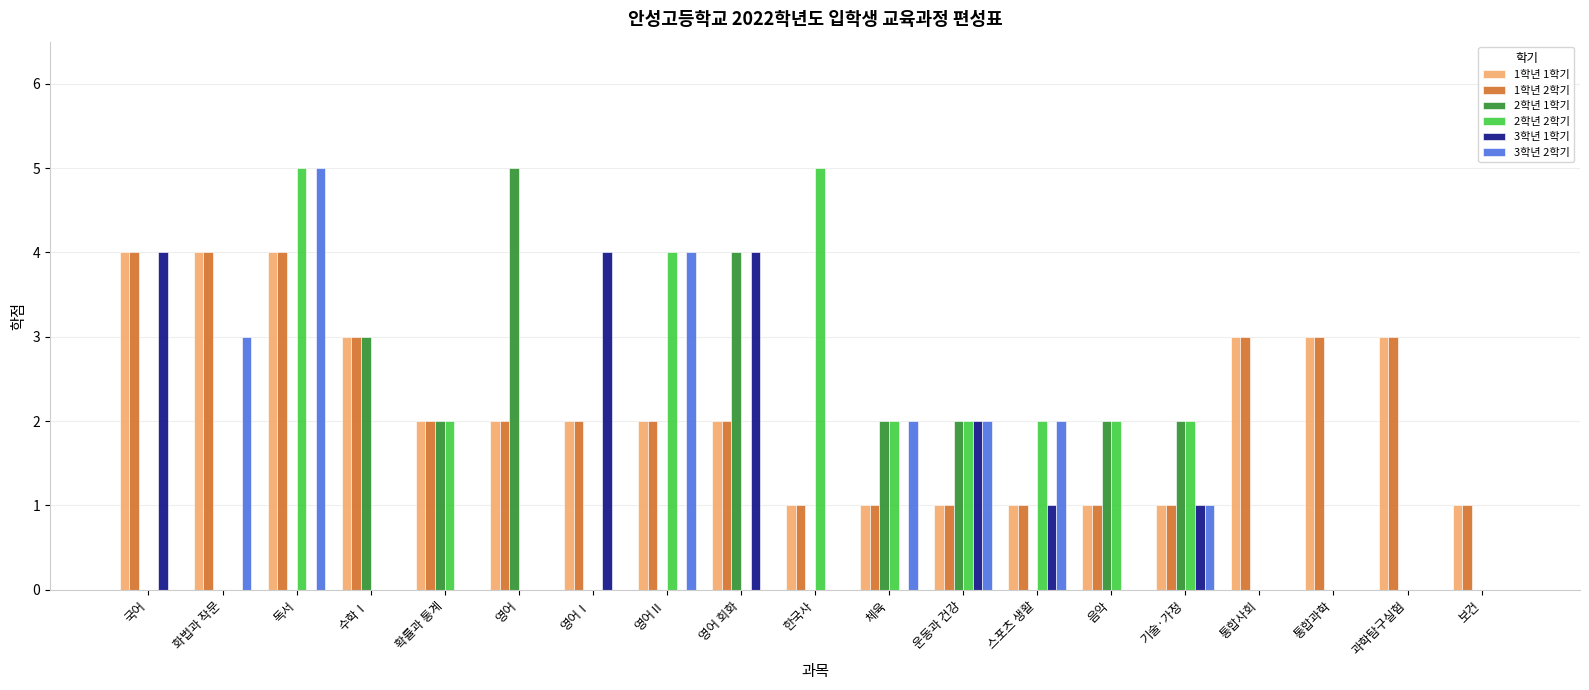

Is the value of 2학년 2학기 at 영어Ⅱ greater than the value of 1학년 1학기 at 스포츠 생활?

Yes